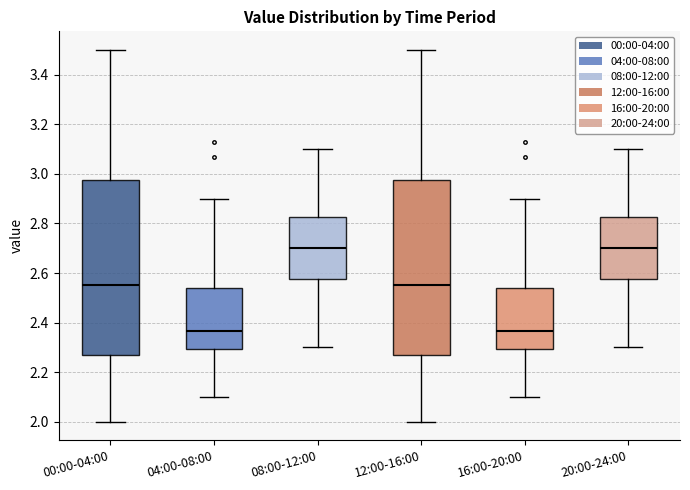

Reading left to right, transcribe this box plot: for each box, give where its median line is, the range the box spans, and where its two whiskers end, as read against the y-axis. The values are not printed on the chart, so give them approximately, as read against the axis.

00:00-04:00: median 2.56, box 2.28 to 2.98, whiskers 2.00 to 3.50
04:00-08:00: median 2.36, box 2.30 to 2.54, whiskers 2.10 to 2.90
08:00-12:00: median 2.70, box 2.58 to 2.82, whiskers 2.30 to 3.10
12:00-16:00: median 2.56, box 2.28 to 2.98, whiskers 2.00 to 3.50
16:00-20:00: median 2.36, box 2.30 to 2.54, whiskers 2.10 to 2.90
20:00-24:00: median 2.70, box 2.58 to 2.82, whiskers 2.30 to 3.10